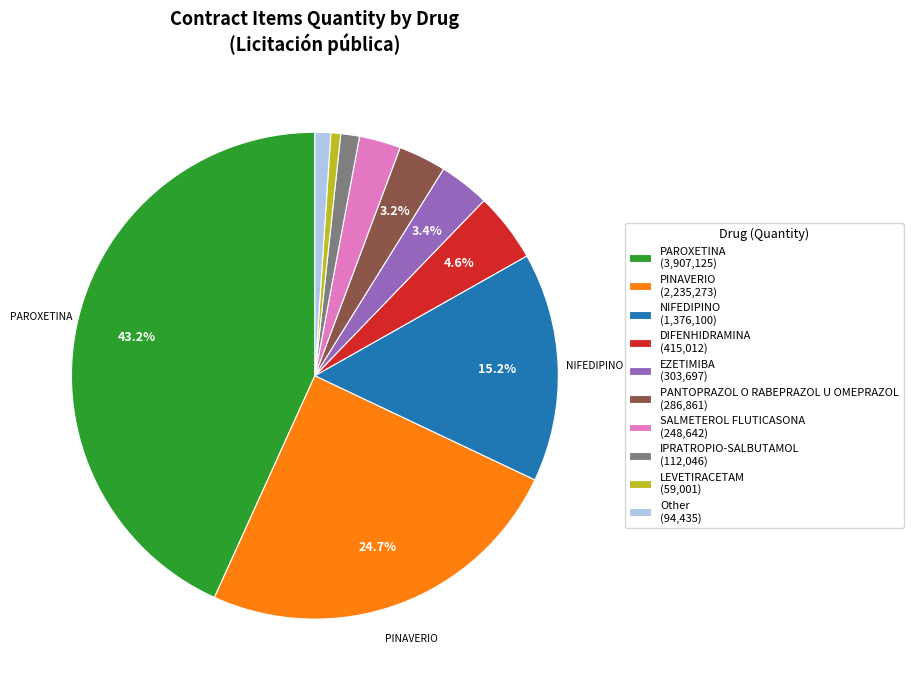

Do EZETIMIBA (303,697) and NIFEDIPINO (1,376,100) together represent more than half of the pie?

No